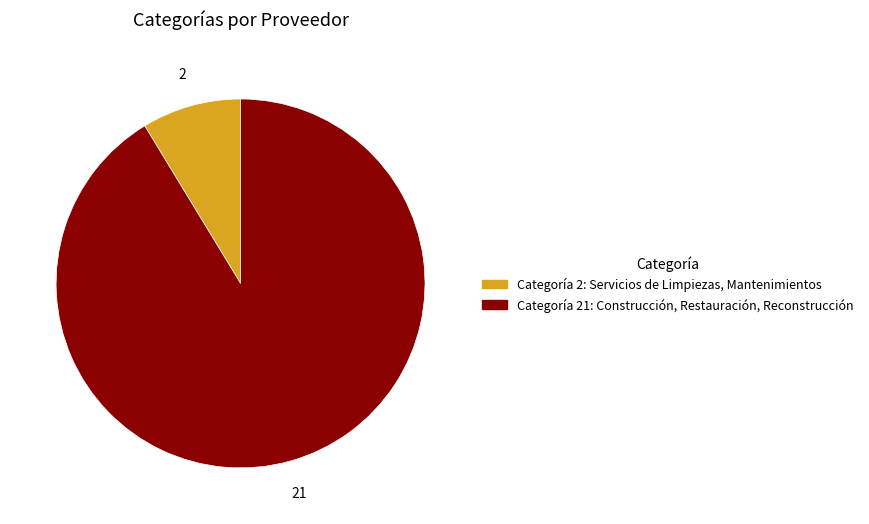

Which has a higher value, Categoría 2: Servicios de Limpiezas, Mantenimientos or Categoría 21: Construcción, Restauración, Reconstrucción?

Categoría 21: Construcción, Restauración, Reconstrucción